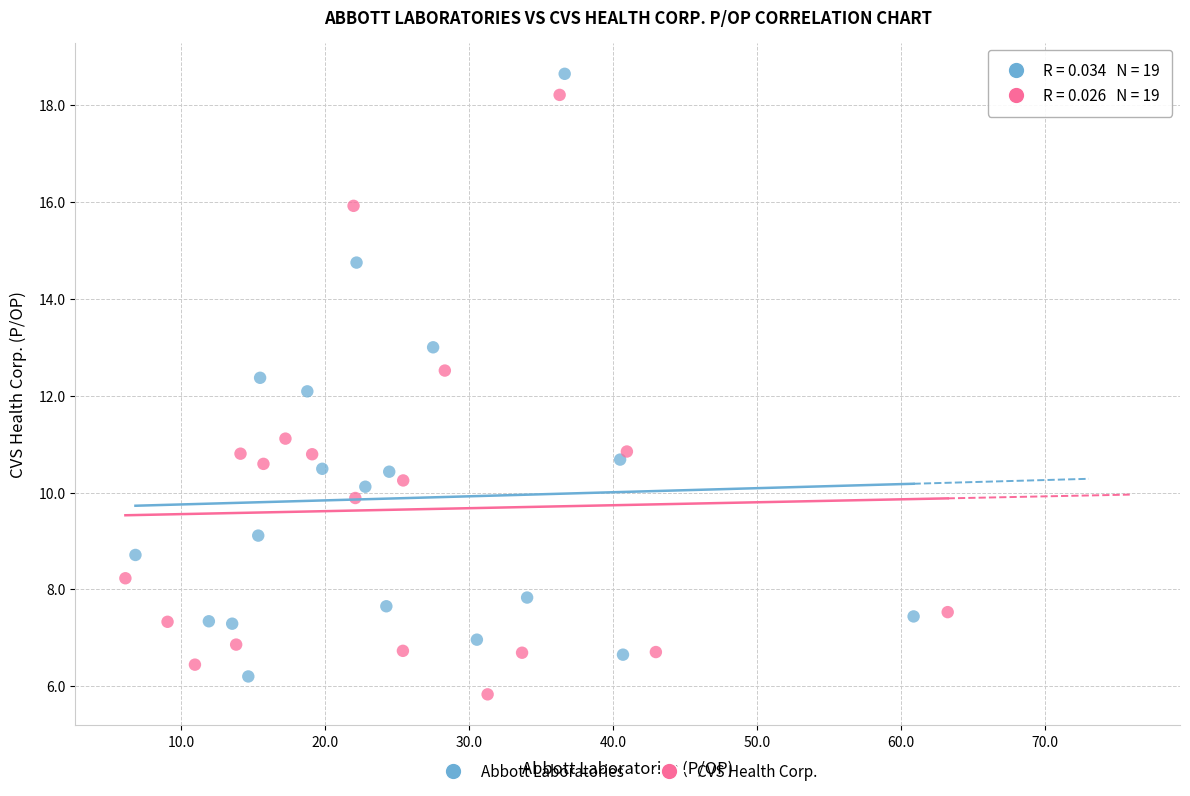

What are all the series names shown in the legend?

Abbott Laboratories, CVS Health Corp.